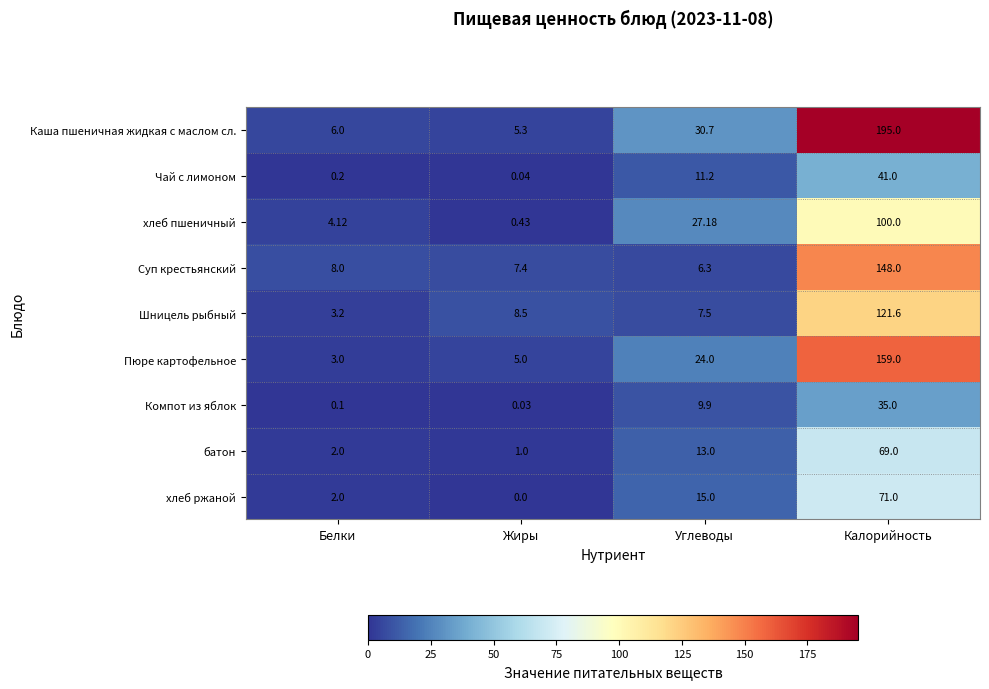

How many data points in Пюре картофельное are less than 24?

2